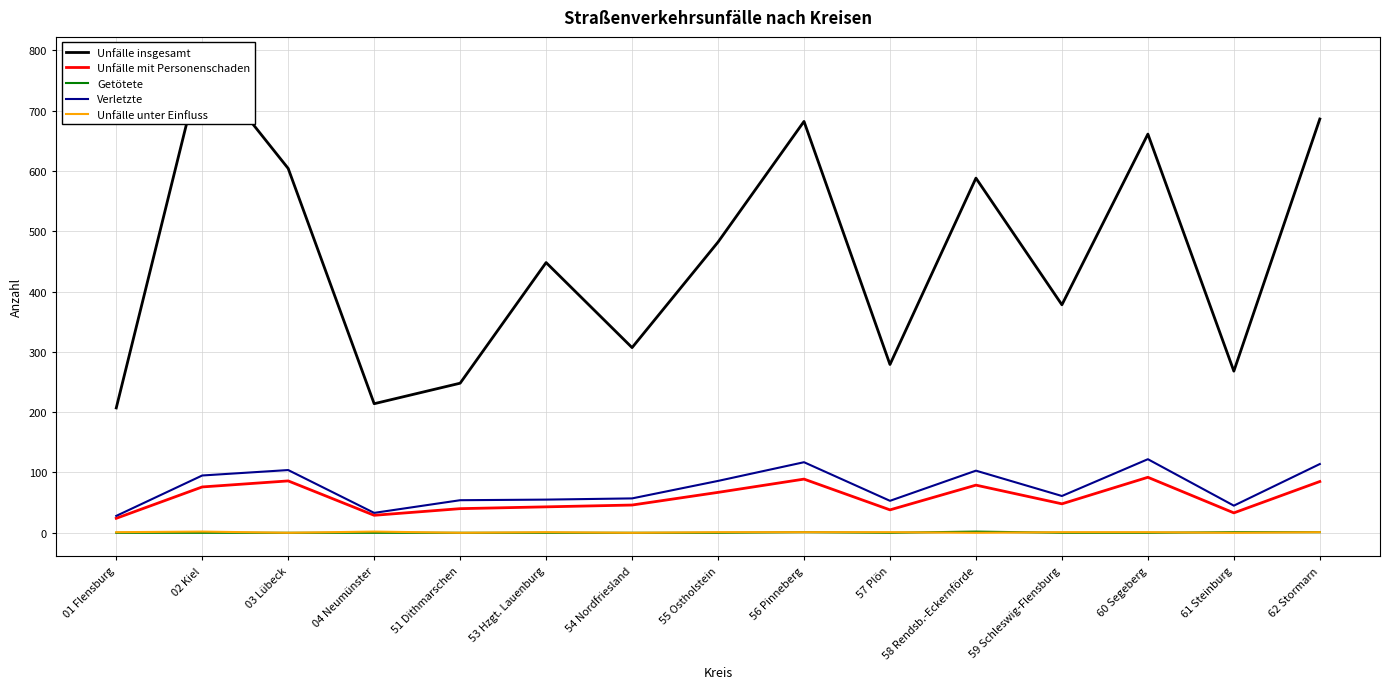

Which series has the largest total across all categories?

Unfälle insgesamt